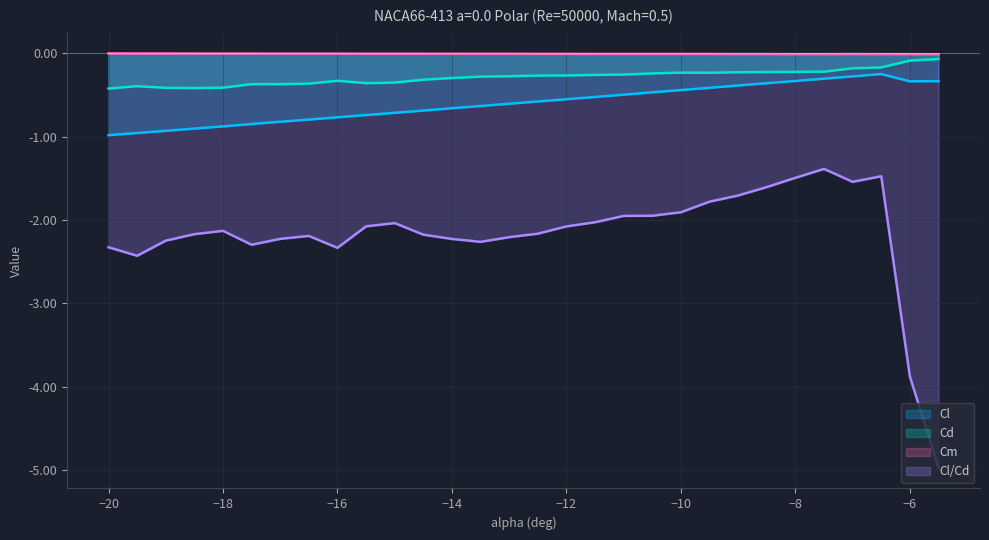

What is the spread (max minus min) of values at -17?

2.2